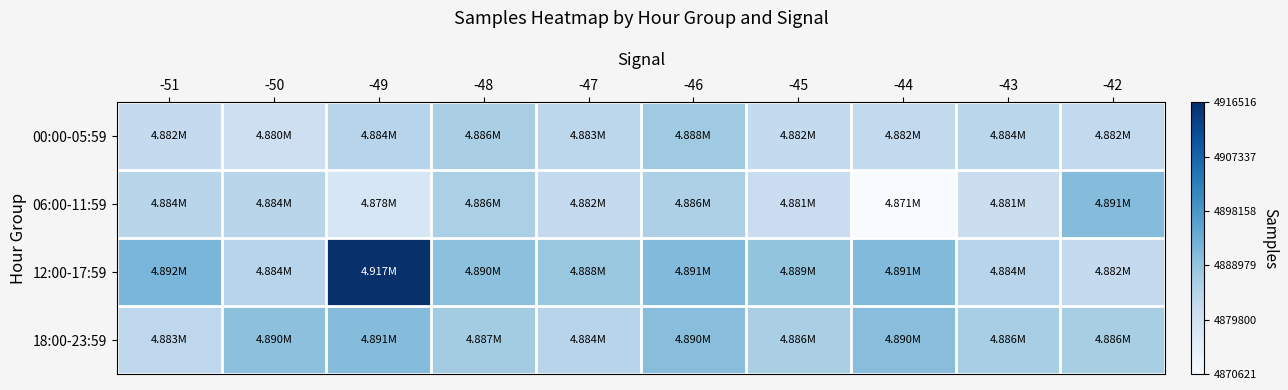

Reading left to right, transcribe all the data shown in this chart.

00:00-05:59: -51=0.3	-50=0.2	-49=0.3	-48=0.3	-47=0.3	-46=0.4	-45=0.3	-44=0.3	-43=0.3	-42=0.3
06:00-11:59: -51=0.3	-50=0.3	-49=0.2	-48=0.3	-47=0.3	-46=0.3	-45=0.2	-44=0.0	-43=0.2	-42=0.4
12:00-17:59: -51=0.5	-50=0.3	-49=1.0	-48=0.4	-47=0.4	-46=0.4	-45=0.4	-44=0.4	-43=0.3	-42=0.3
18:00-23:59: -51=0.3	-50=0.4	-49=0.4	-48=0.4	-47=0.3	-46=0.4	-45=0.3	-44=0.4	-43=0.3	-42=0.3